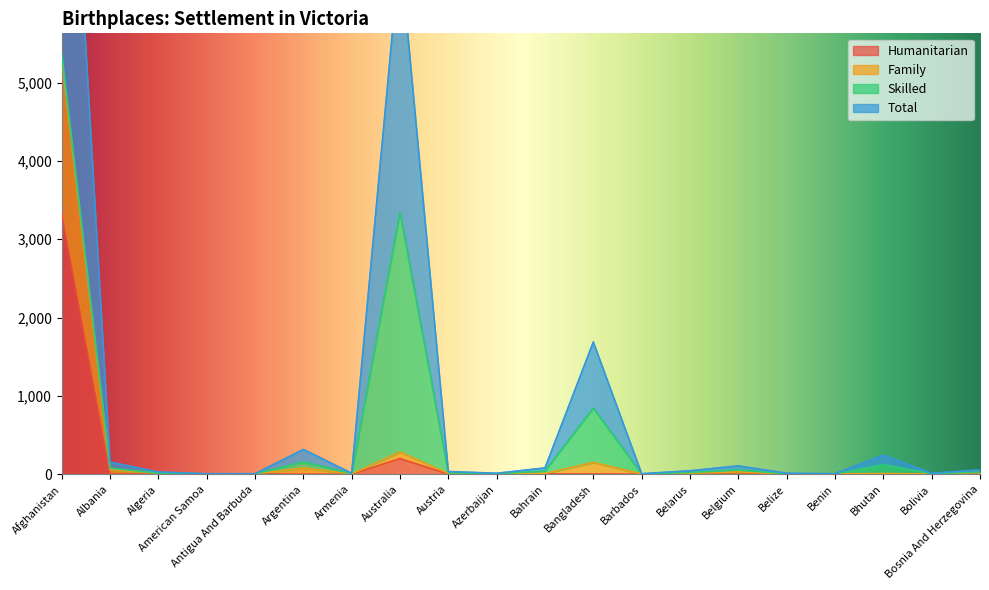

The Humanitarian series shows 1275 at Azerbaijan. True or false?

False